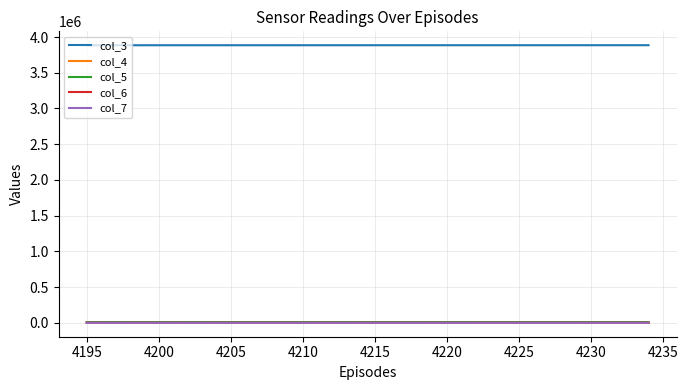

What is the minimum value shown in the chart?

6